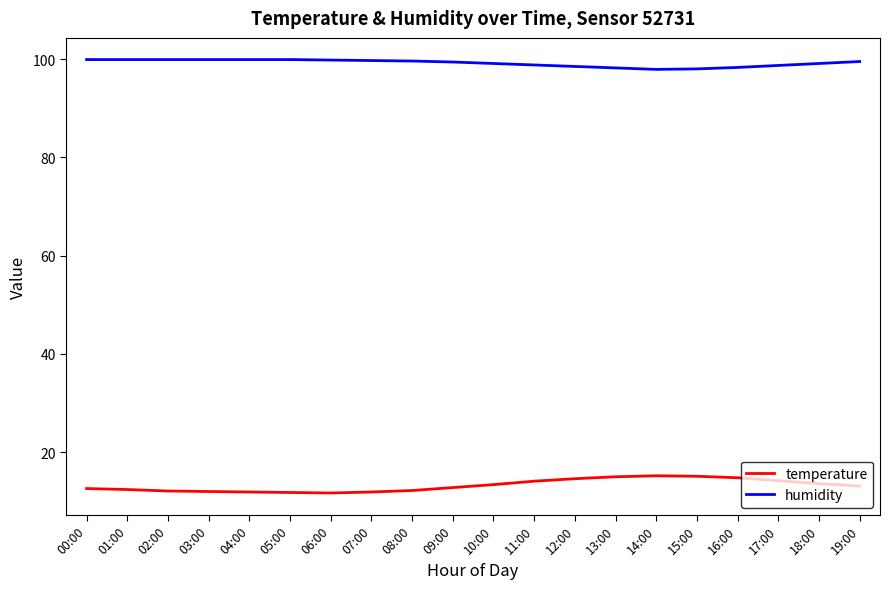

At 13:00, list the series in order from smallest to largest.

temperature, humidity